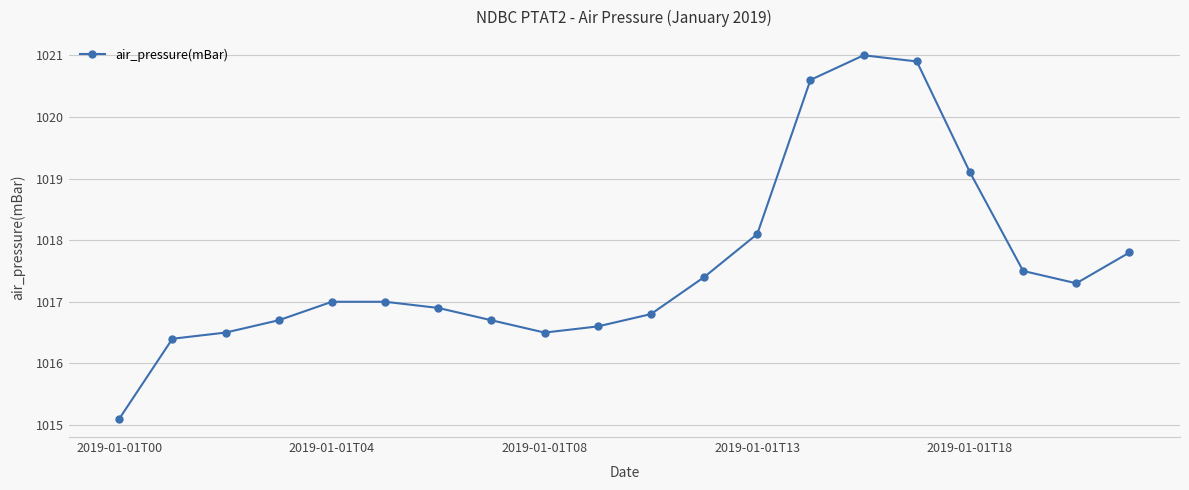

What is the maximum value shown in the chart?

1021.0